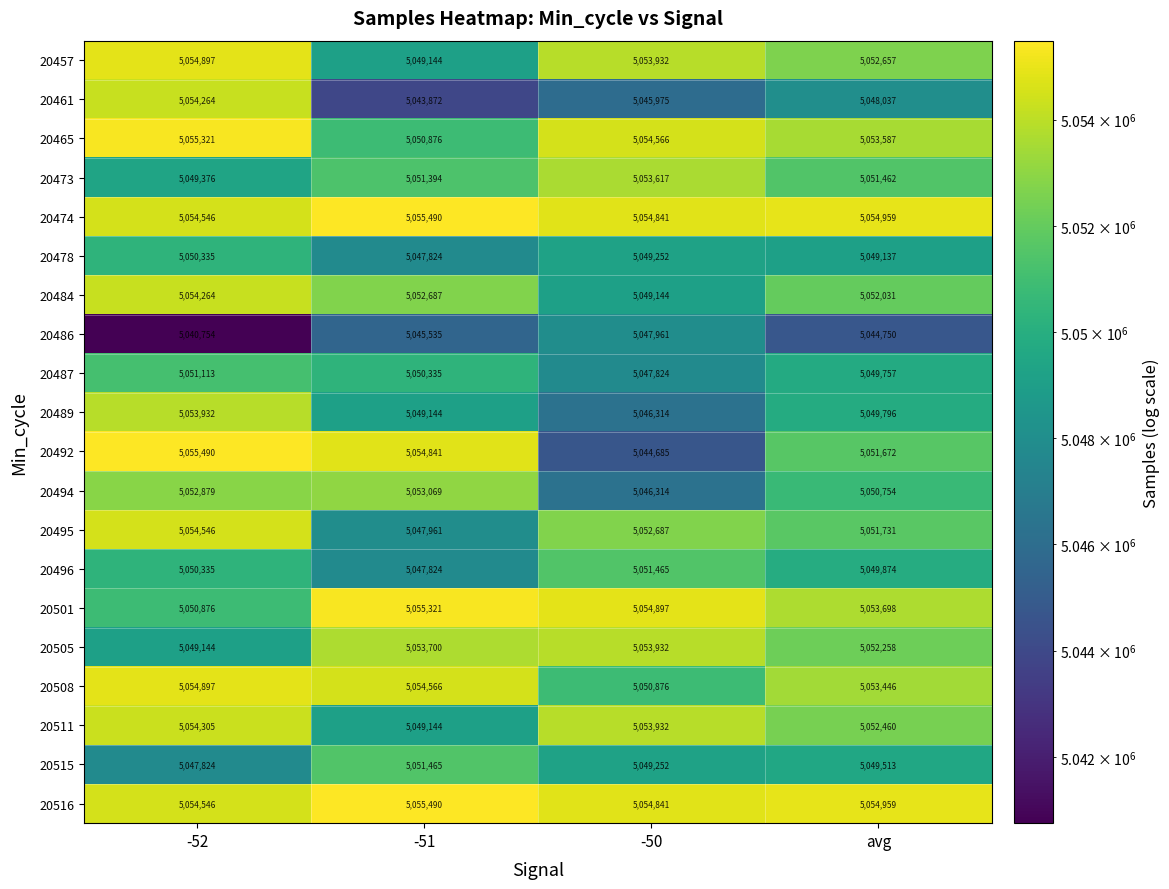

The value of 20494 at -50 is 5046314. True or false?

True